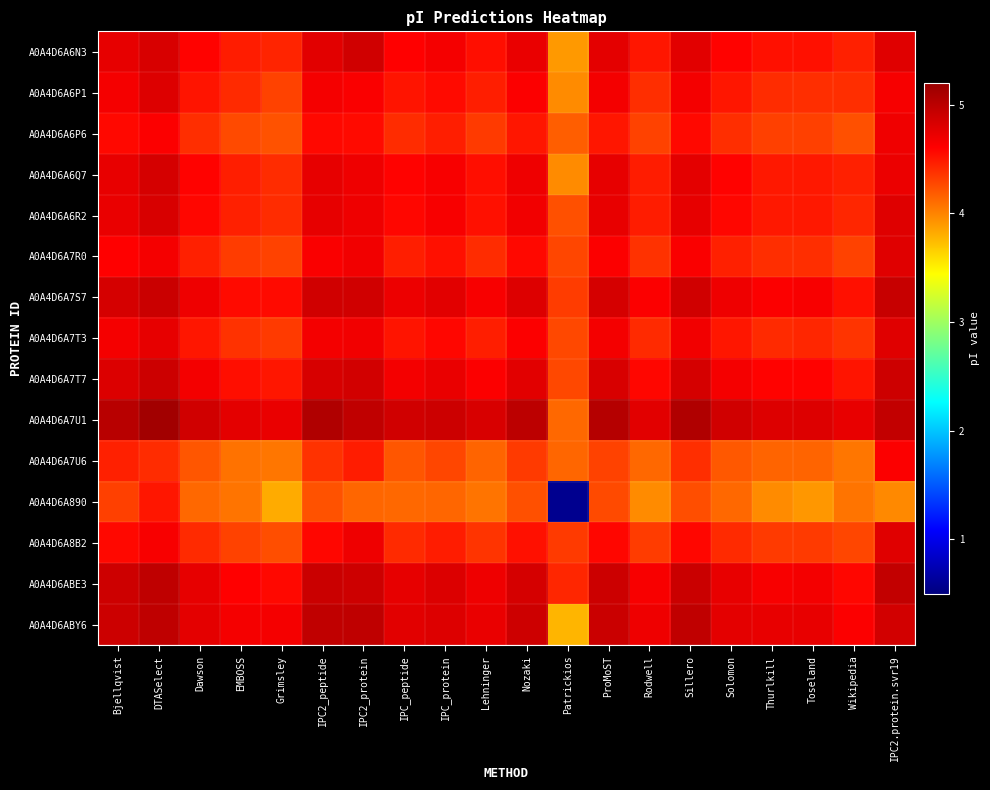

Which series has the largest range (max minus min)?

A0A4D6A890